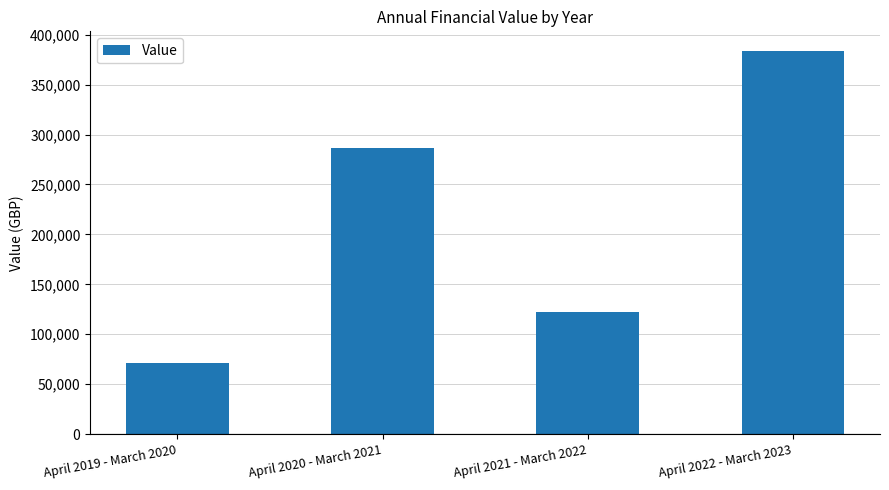

The value at April 2019 - March 2020 is 21007.2. True or false?

False